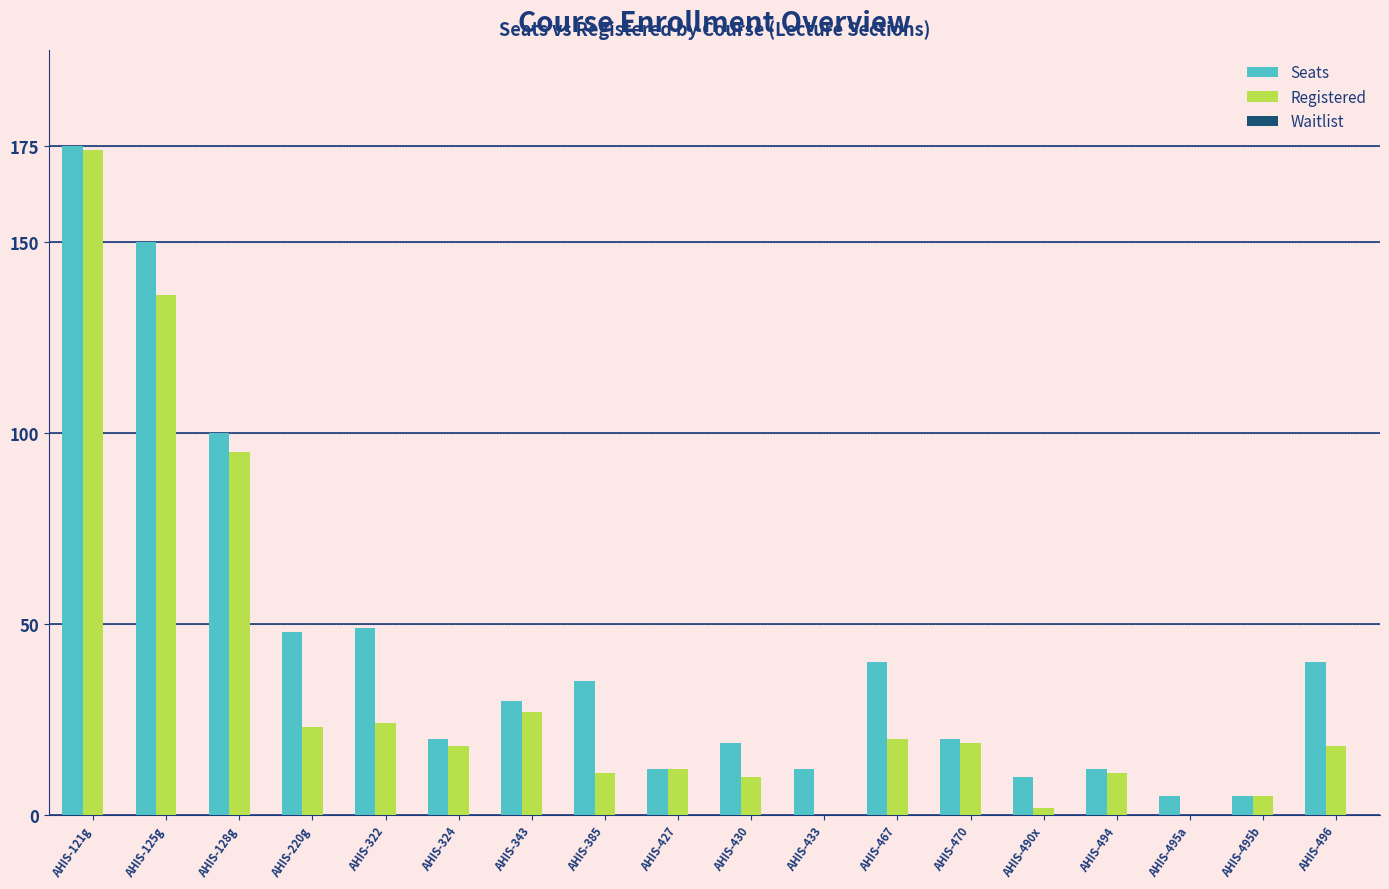

At which category is the sum across all series the highest?

AHIS-121g